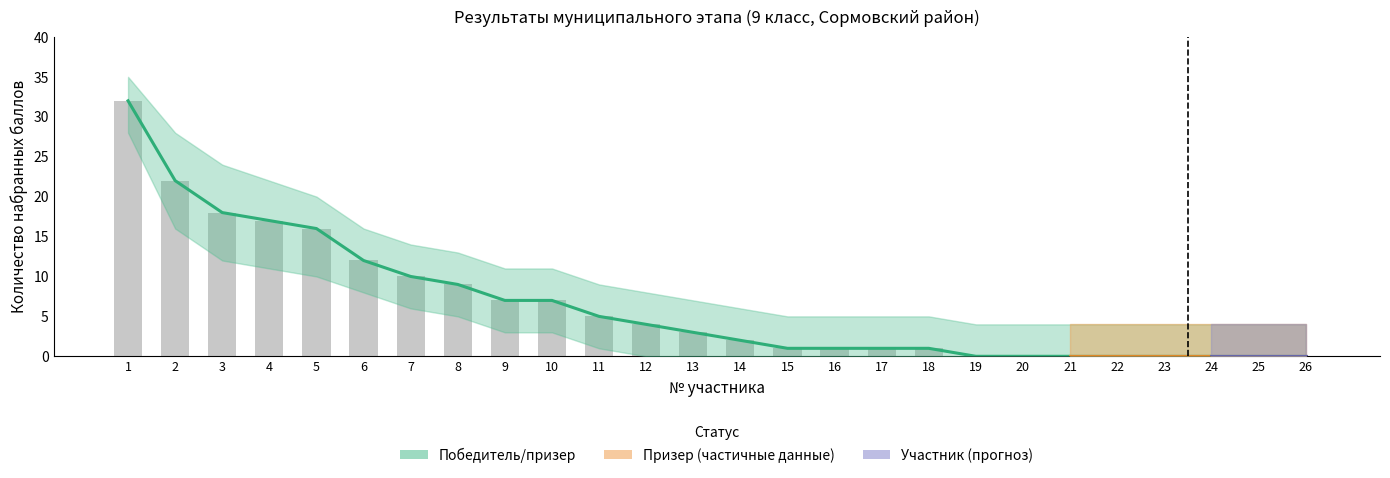

What is the ratio of the value at 12 to the value at 14?

2.0